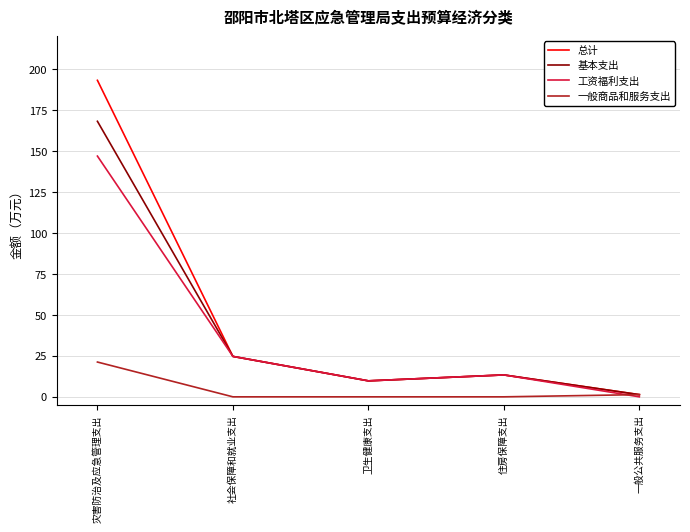

The 一般商品和服务支出 series shows 8.6 at 住房保障支出. True or false?

False